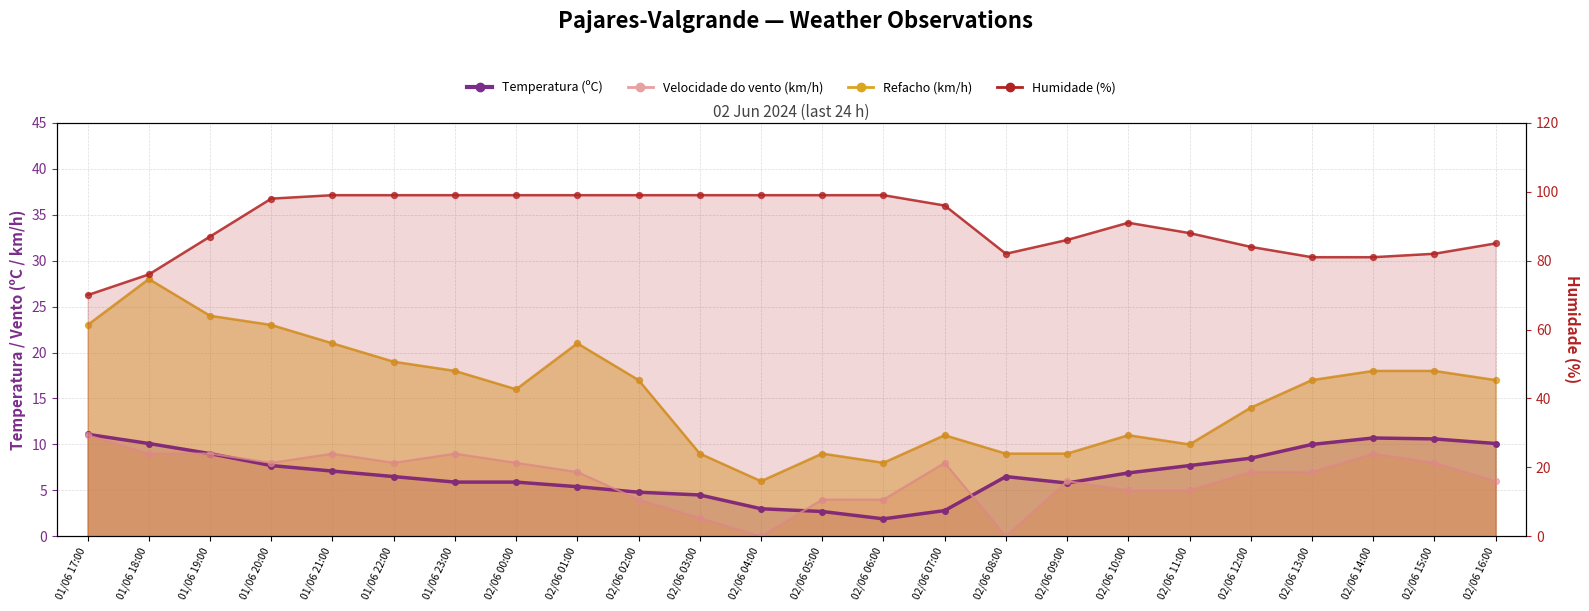

Which series contains the highest Y value?

Humidade (%)